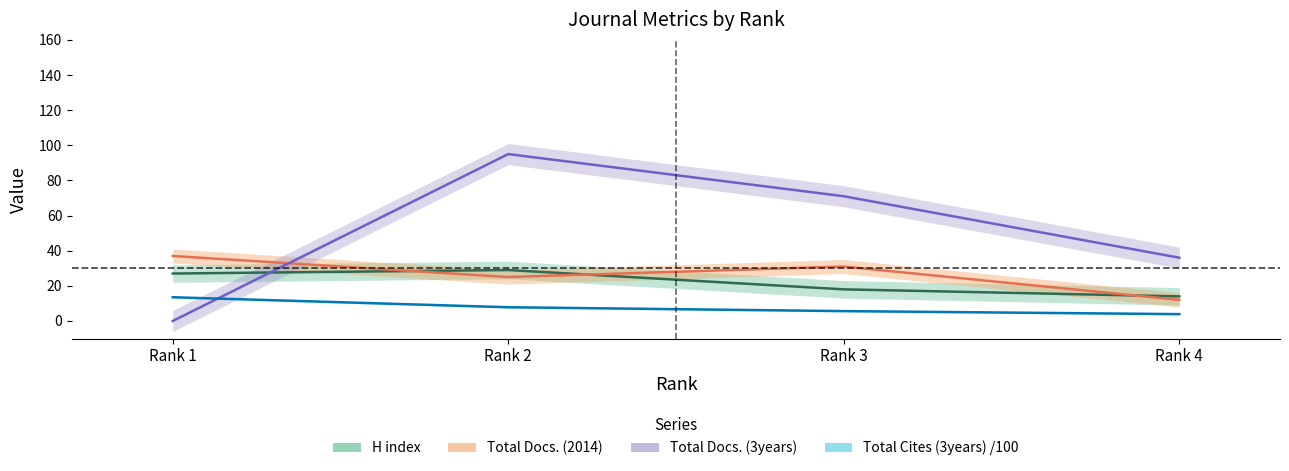

Where is the first local maximum for H index?

Rank 2